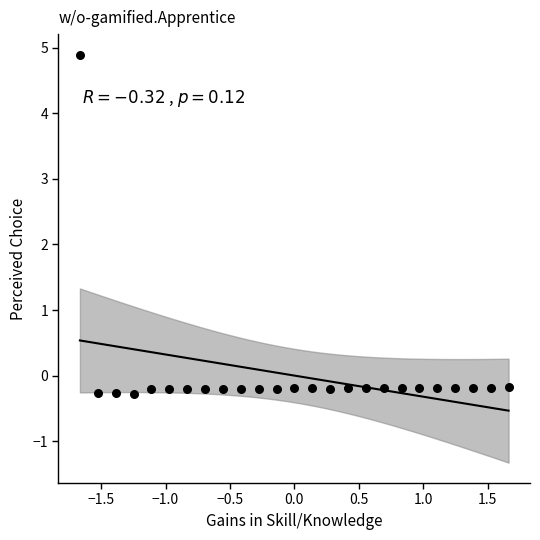

What is the range of Y values (max minus min)?

5.2